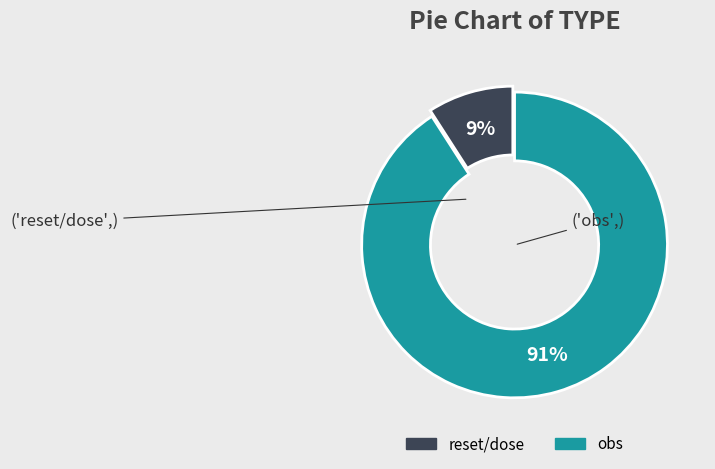

To the nearest percent, what is the difference between the largest and smallest slice percentages?

82%